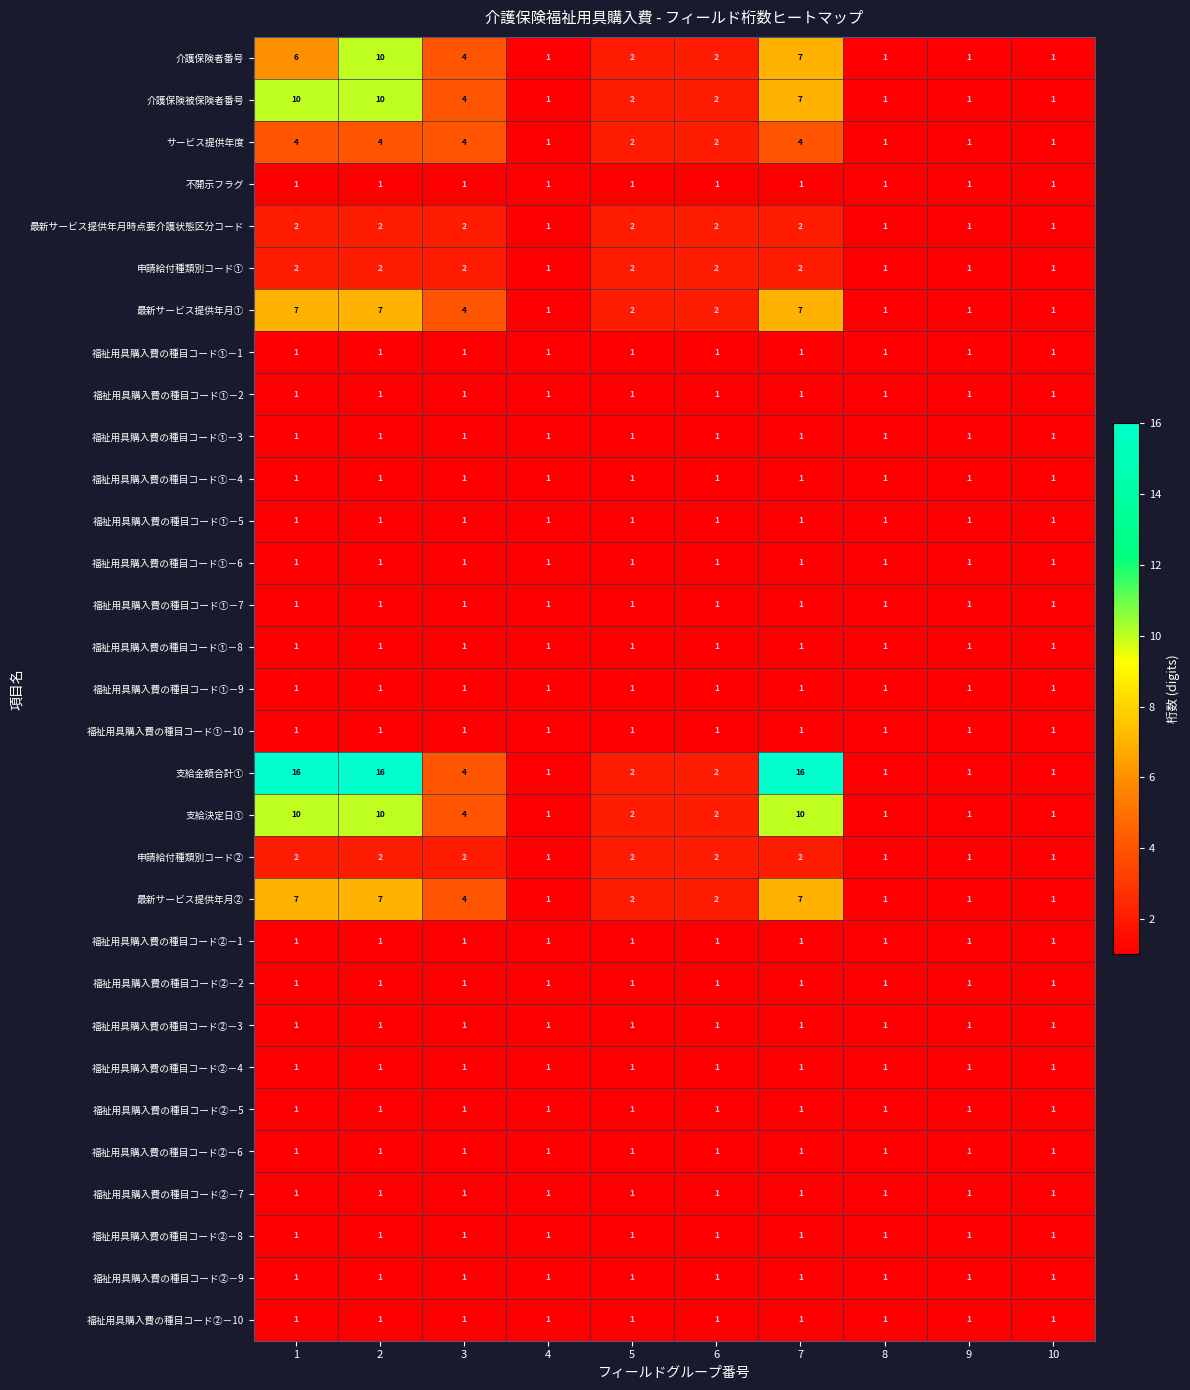

At which category is the sum across all series the highest?

2